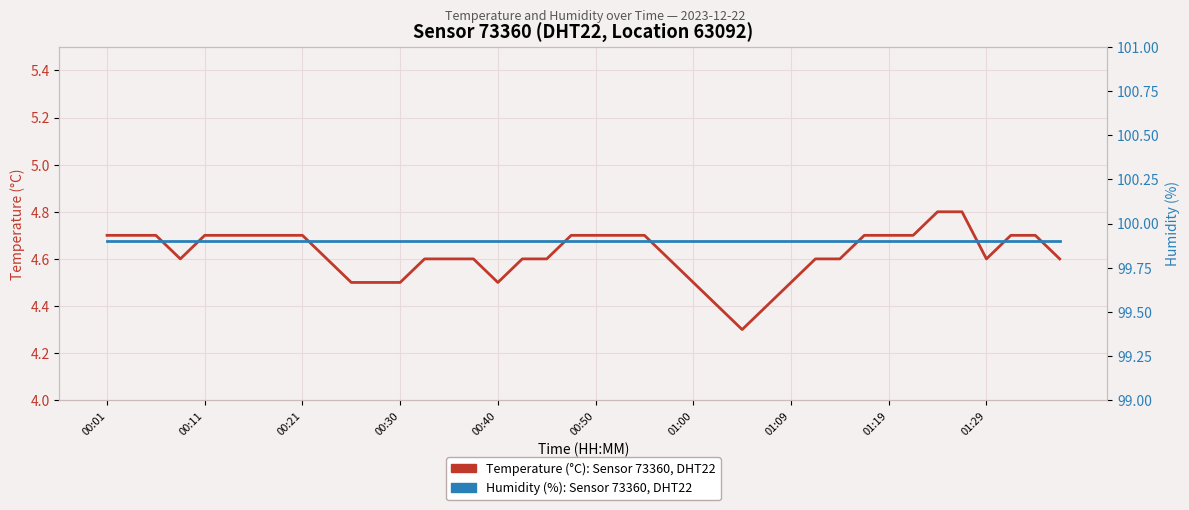

At how many categories does at least one series exceed 52?

40